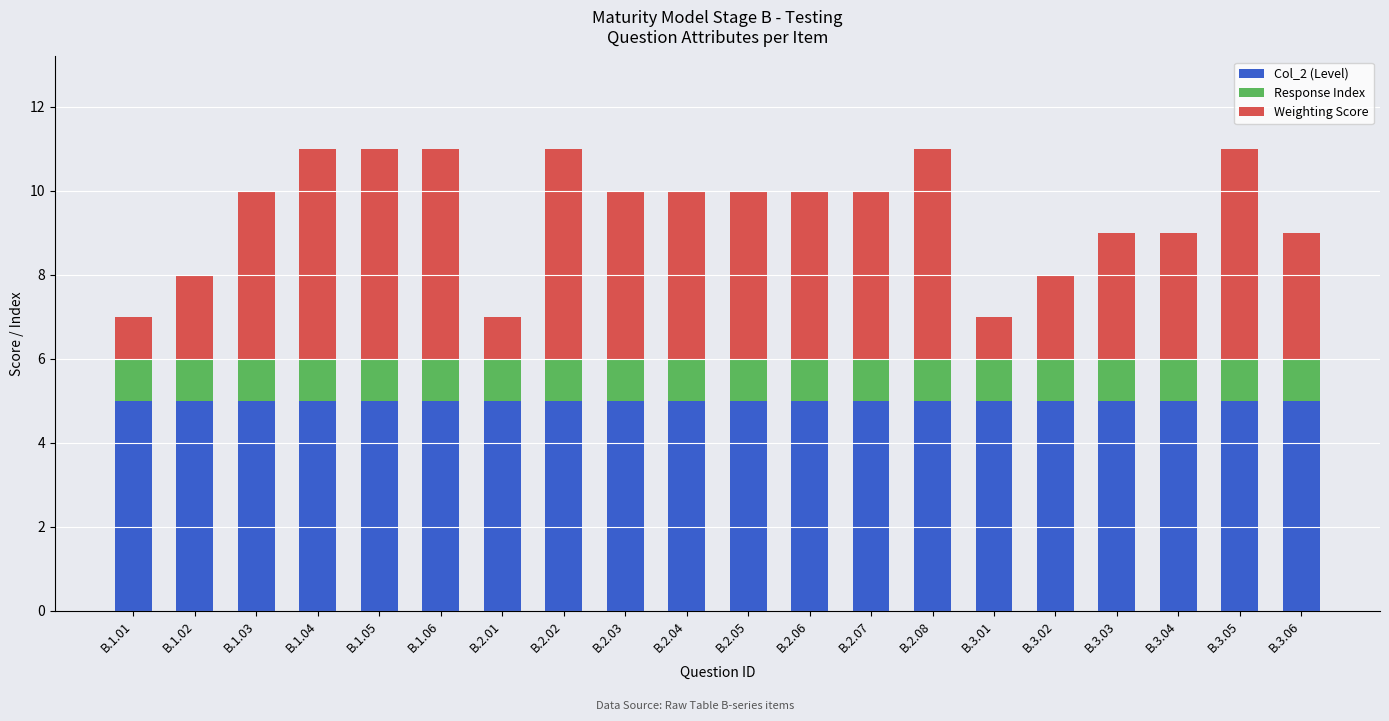

The value of Col_2 (Level) at B.1.04 is 1. True or false?

False